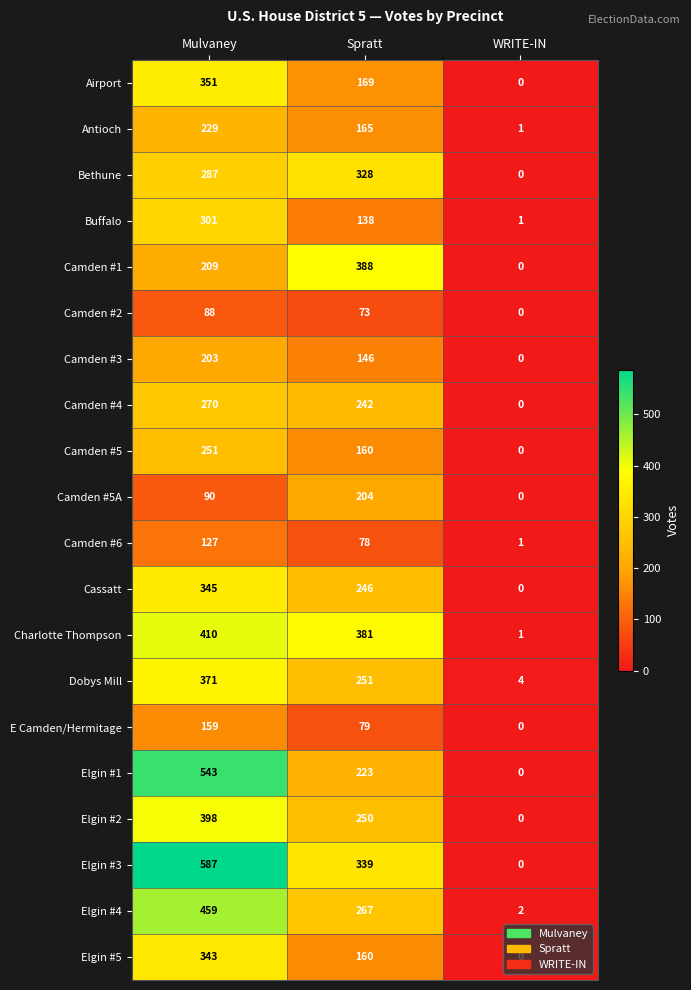

List the series in order of their peak value, highest first.

Elgin #3, Elgin #1, Elgin #4, Charlotte Thompson, Elgin #2, Camden #1, Dobys Mill, Airport, Cassatt, Elgin #5, Bethune, Buffalo, Camden #4, Camden #5, Antioch, Camden #5A, Camden #3, E Camden/Hermitage, Camden #6, Camden #2